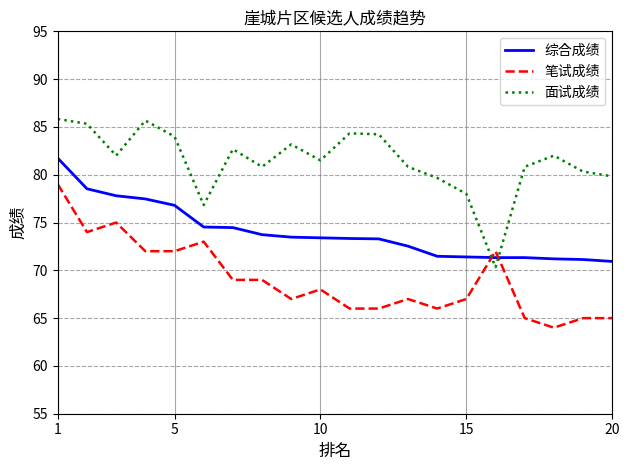

What is the minimum value shown in the chart?

64.0